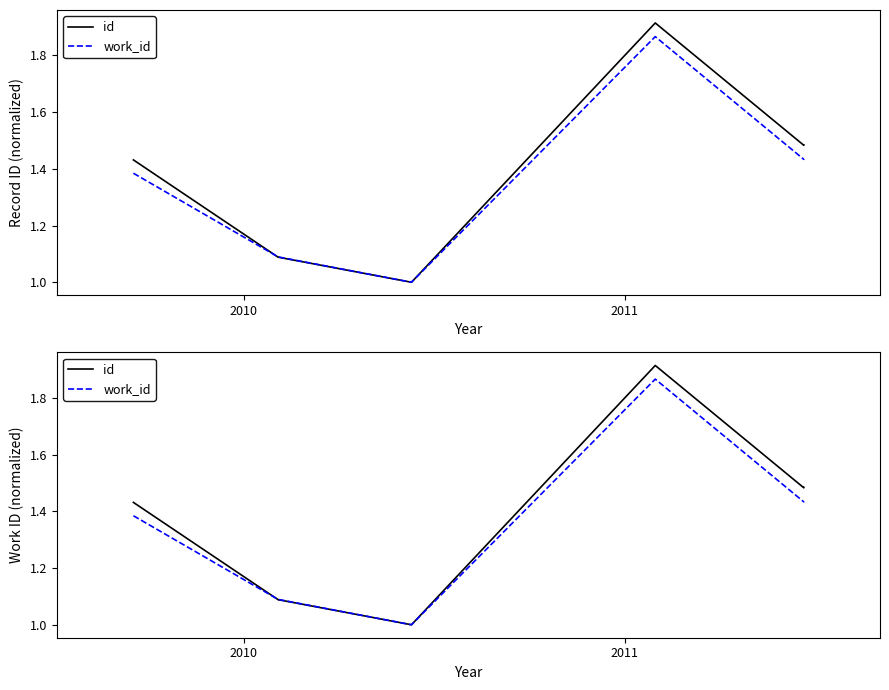

Rank the series by their average value, from lowest to highest.

work_id, id